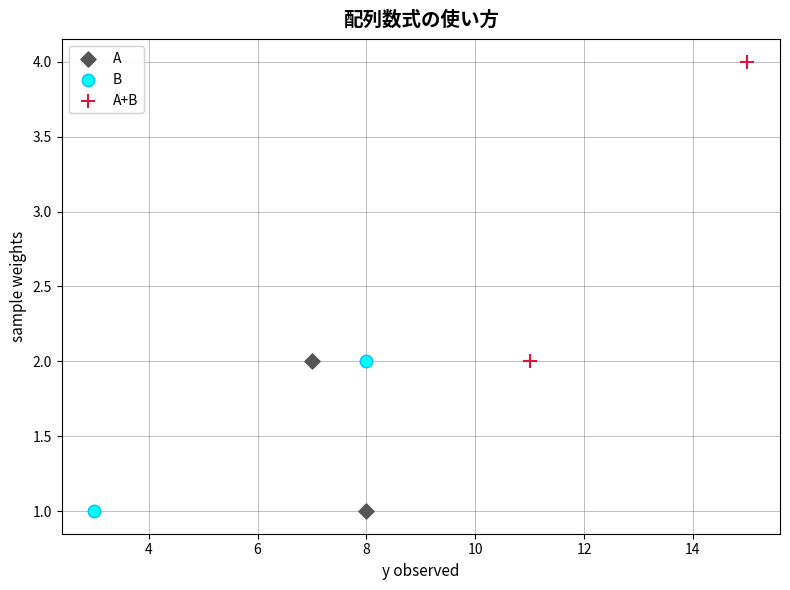

Which series contains the highest Y value?

A+B